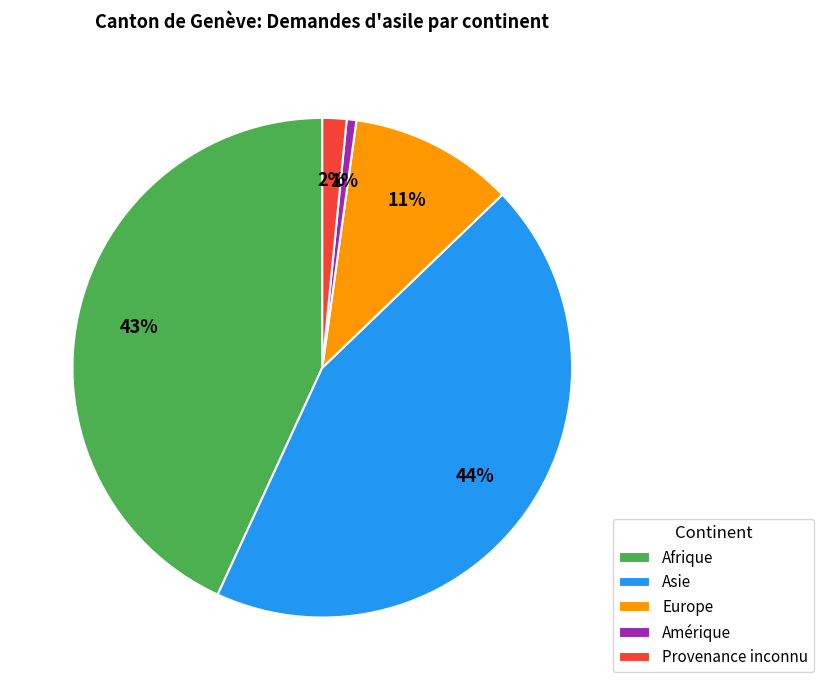

Approximately how many times larger is the value at Asie compared to Afrique?

1.0